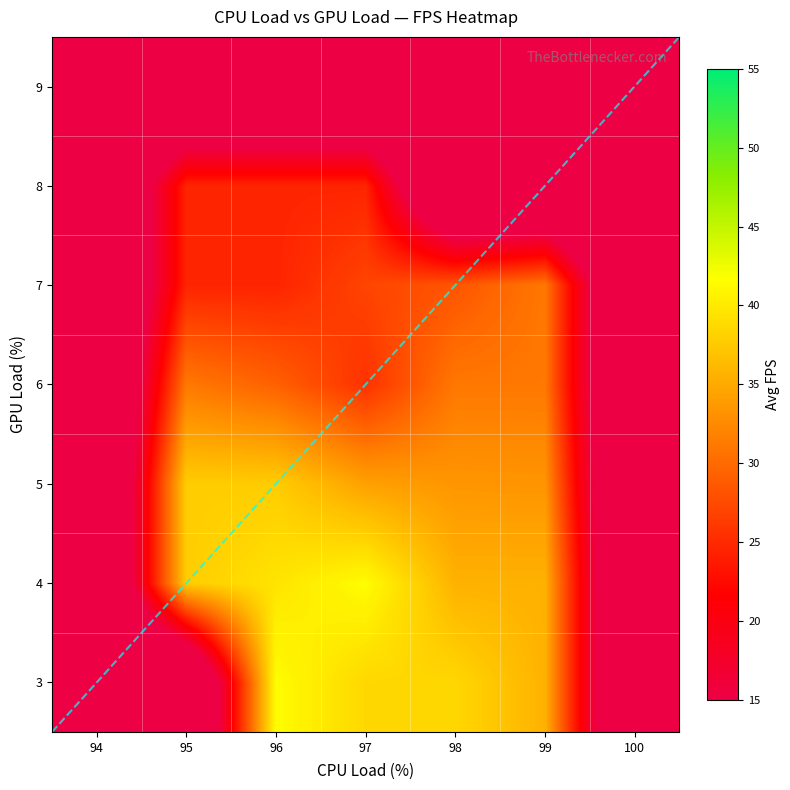

Where is the data nearest to the value 33?

20